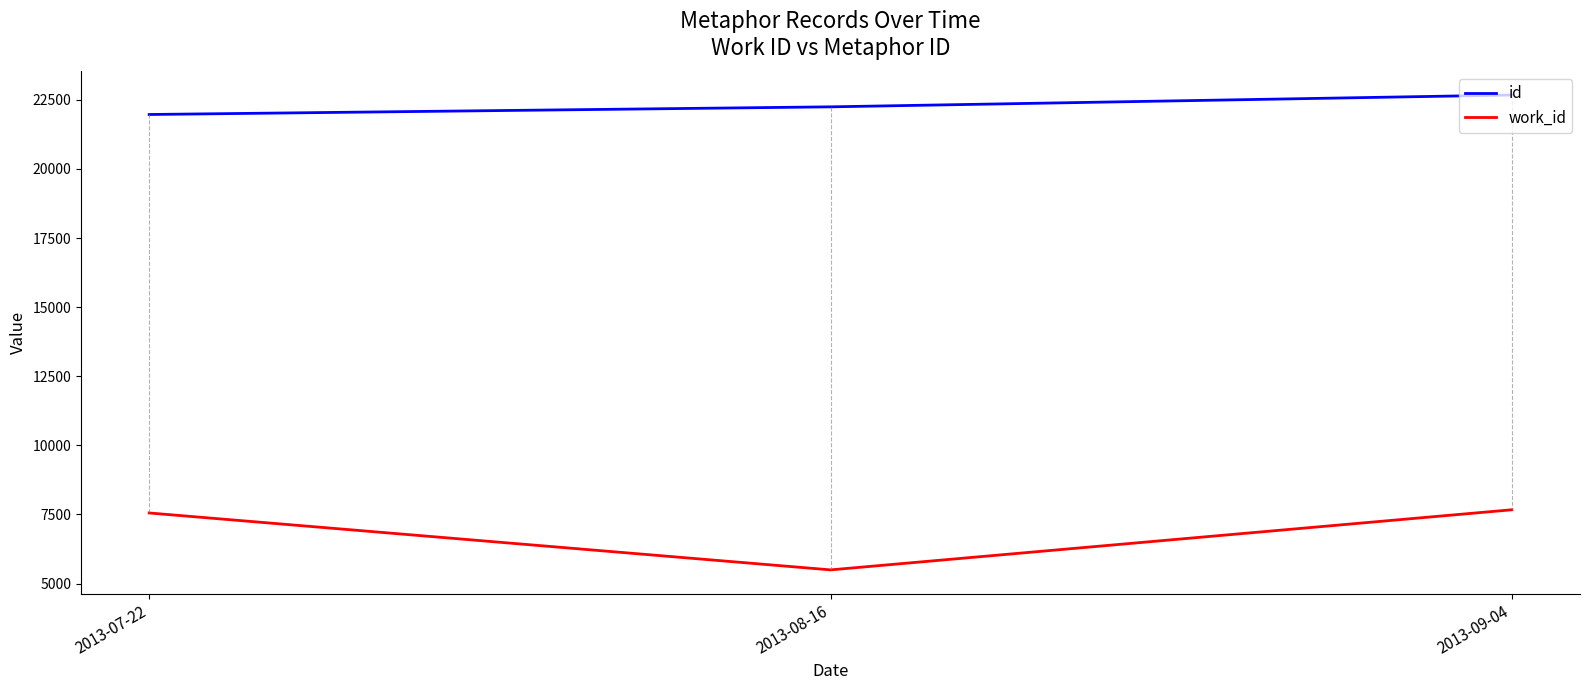

True or false: work_id has a value of 5494 at 2013-08-16.

True